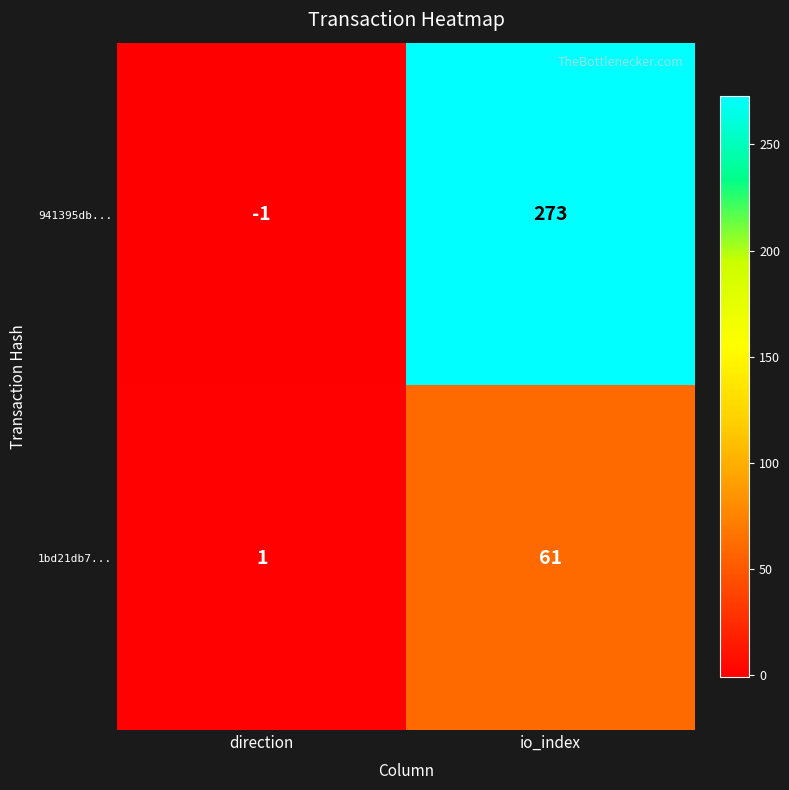

Which category has the highest value in the 941395db... series?

io_index